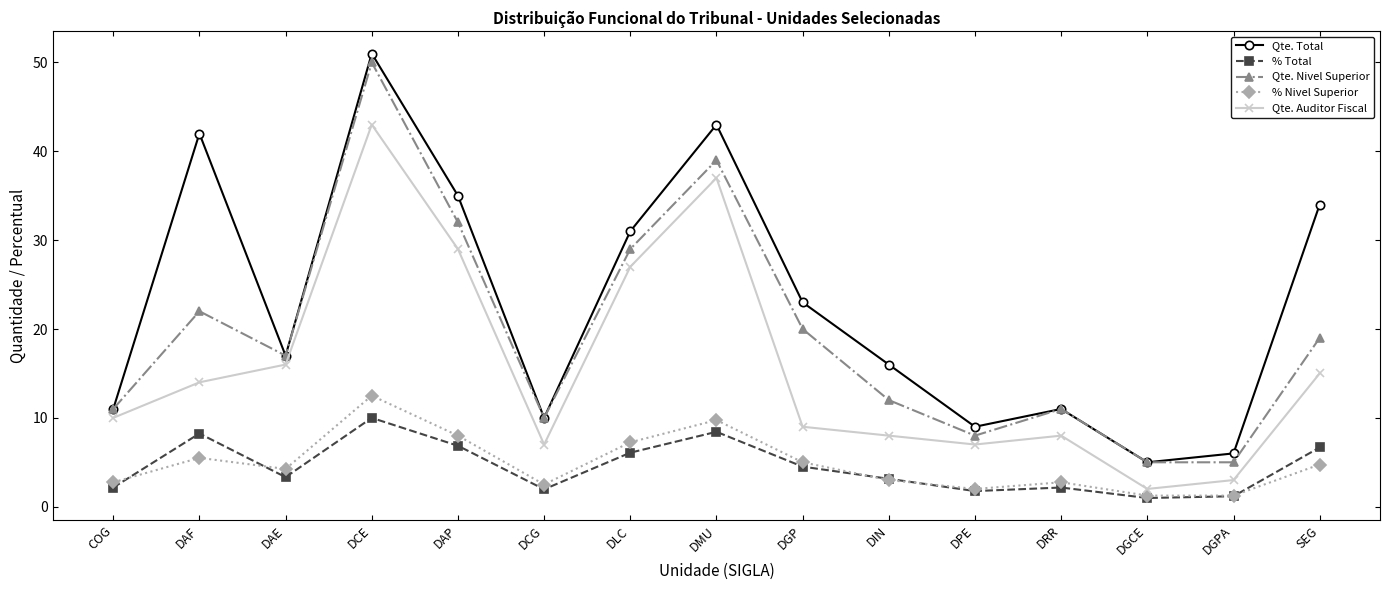

What is the highest value of the Qte. Total series?

51.0